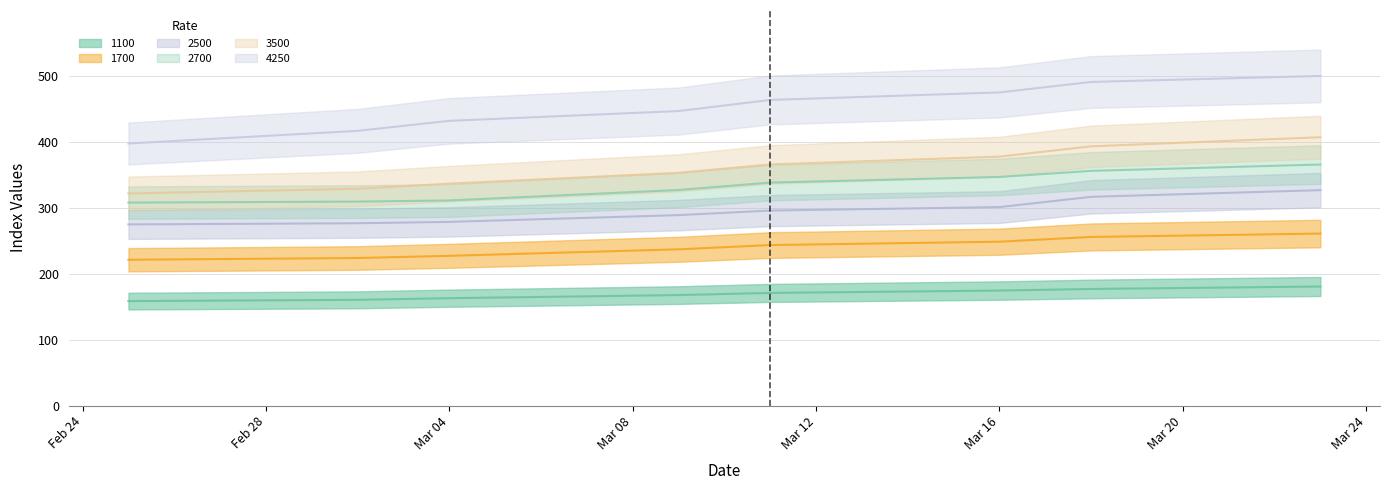

Which has a higher value, 04.03.2021 or 25.02.2021?

04.03.2021